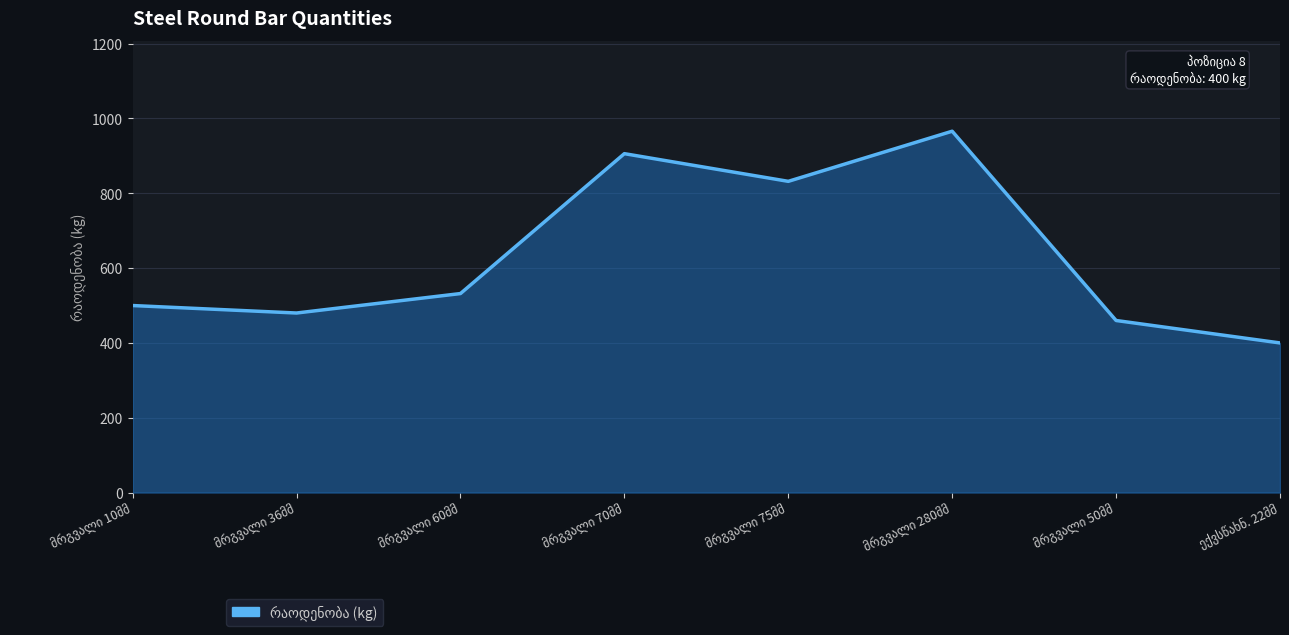

What is the sum of all values?

5076